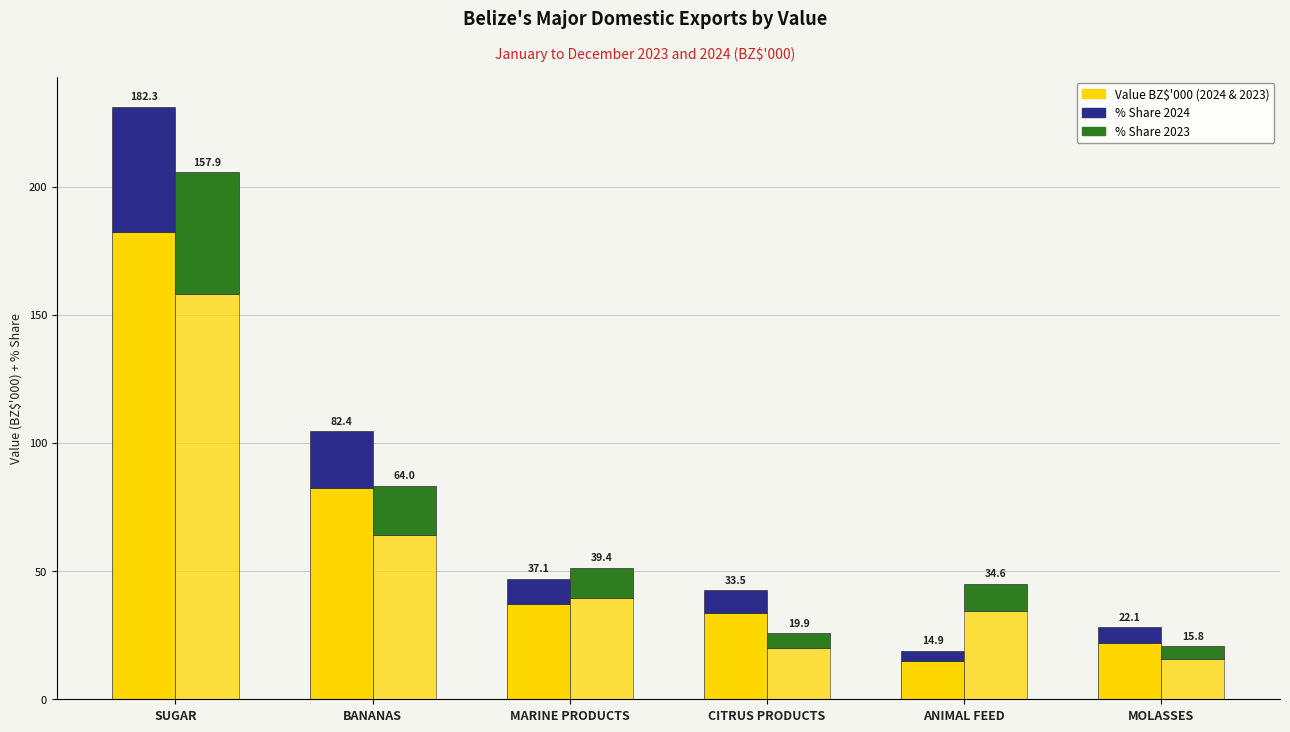

How many data points does each series have?

6